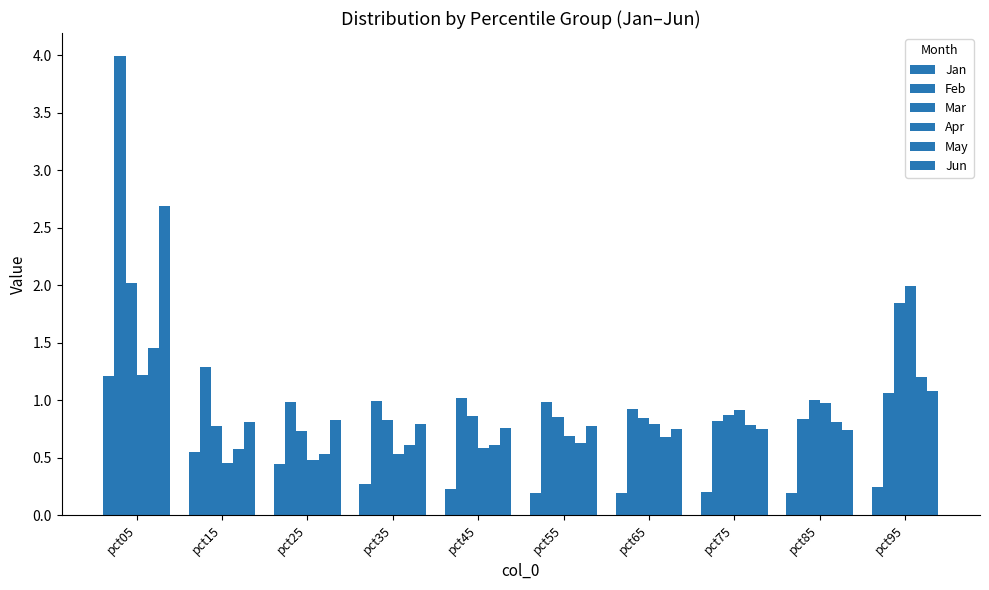

Which has a higher value, pct65 or pct45?

pct45